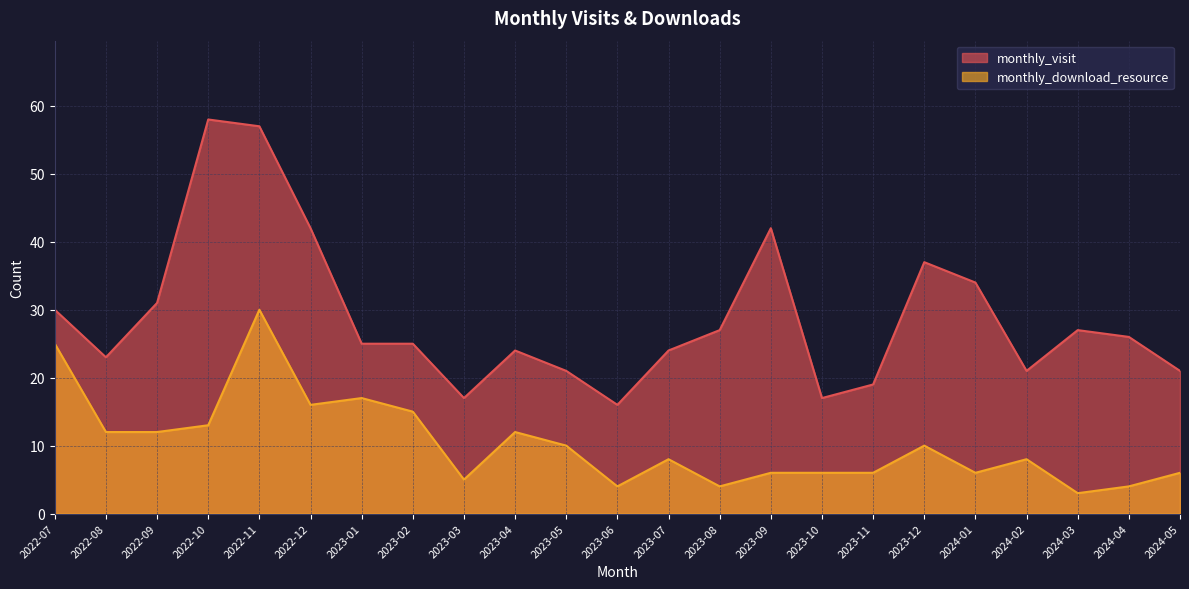

What is the total value across all series at 2022-12?

58